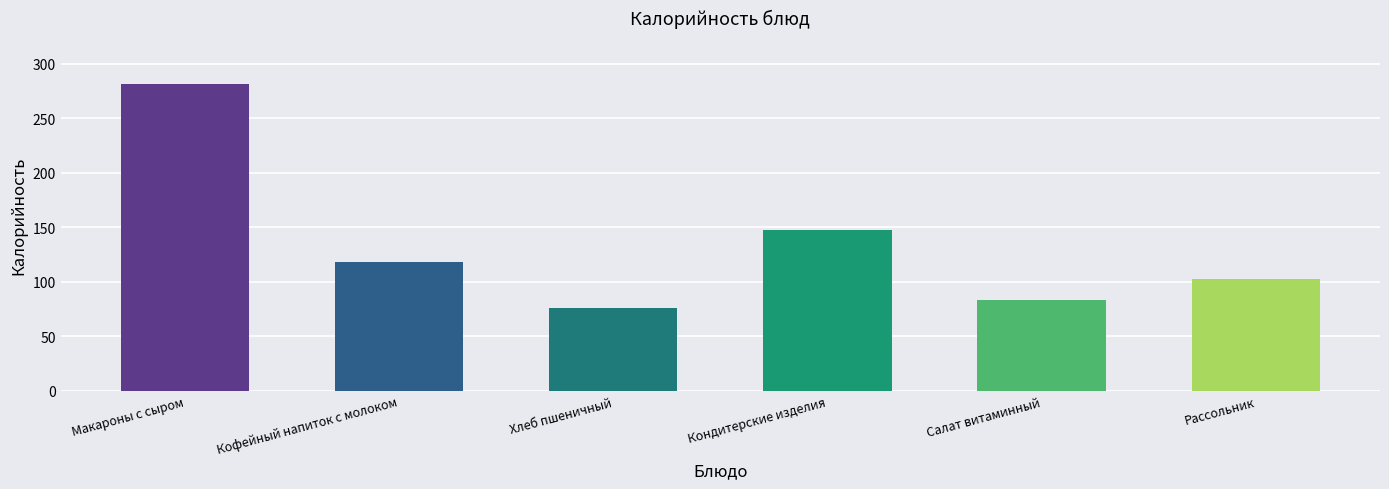

List the labels in order of value, largest first.

Макароны с сыром, Кондитерские изделия, Кофейный напиток с молоком, Рассольник, Салат витаминный, Хлеб пшеничный